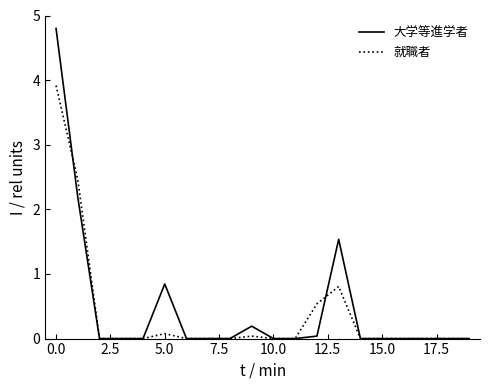

Rank the series by their maximum value, from highest to lowest.

大学等進学者, 就職者